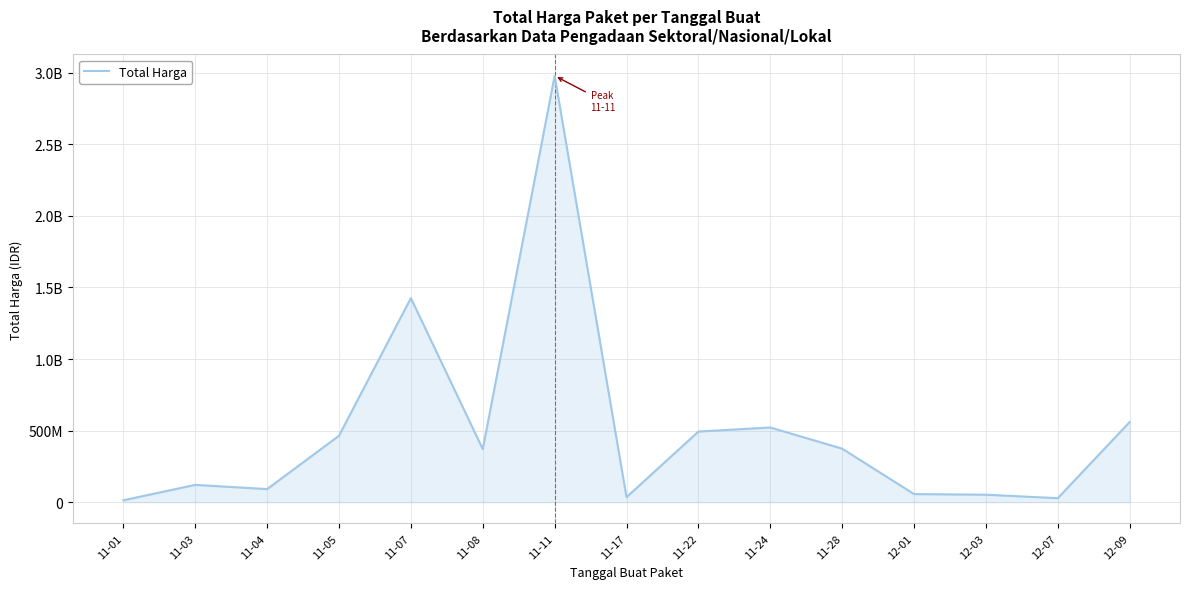

What is the greatest value displayed?

2979433240